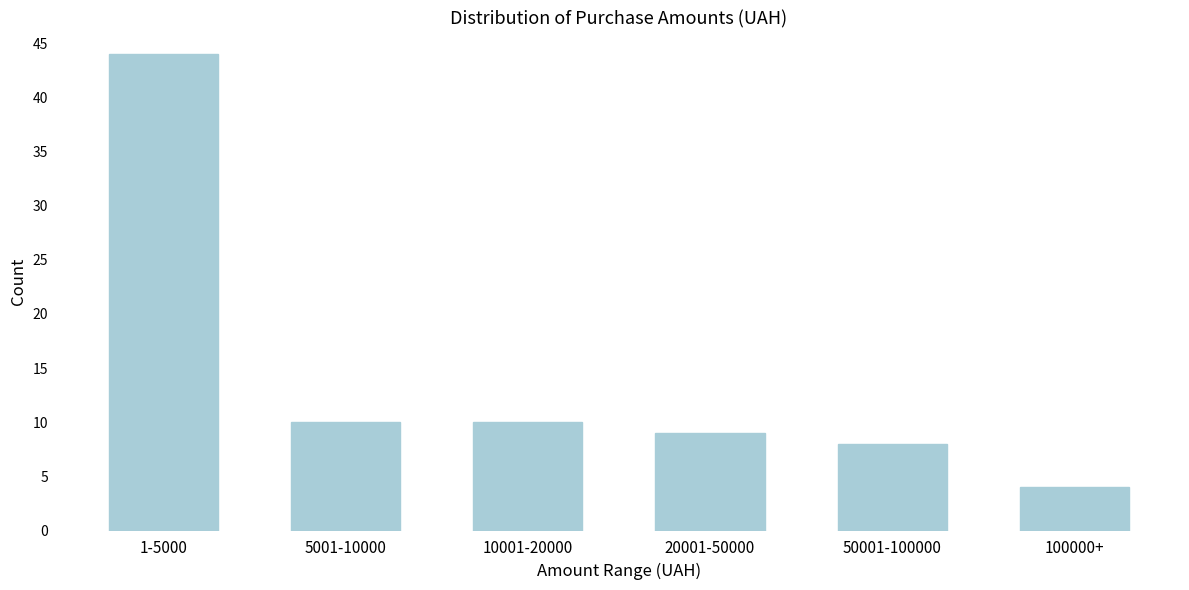

Reading left to right, what are all the values shown in this chart?

1-5000=44	5001-10000=10	10001-20000=10	20001-50000=9	50001-100000=8	100000+=4